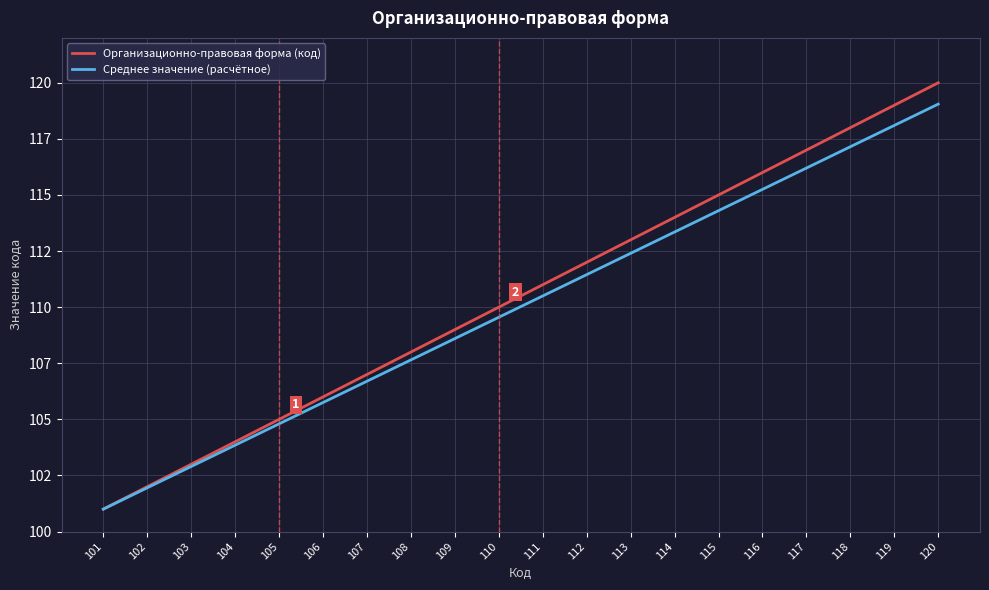

List the labels in order of Среднее значение (расчётное) value, smallest first.

101, 102, 103, 104, 105, 106, 107, 108, 109, 110, 111, 112, 113, 114, 115, 116, 117, 118, 119, 120